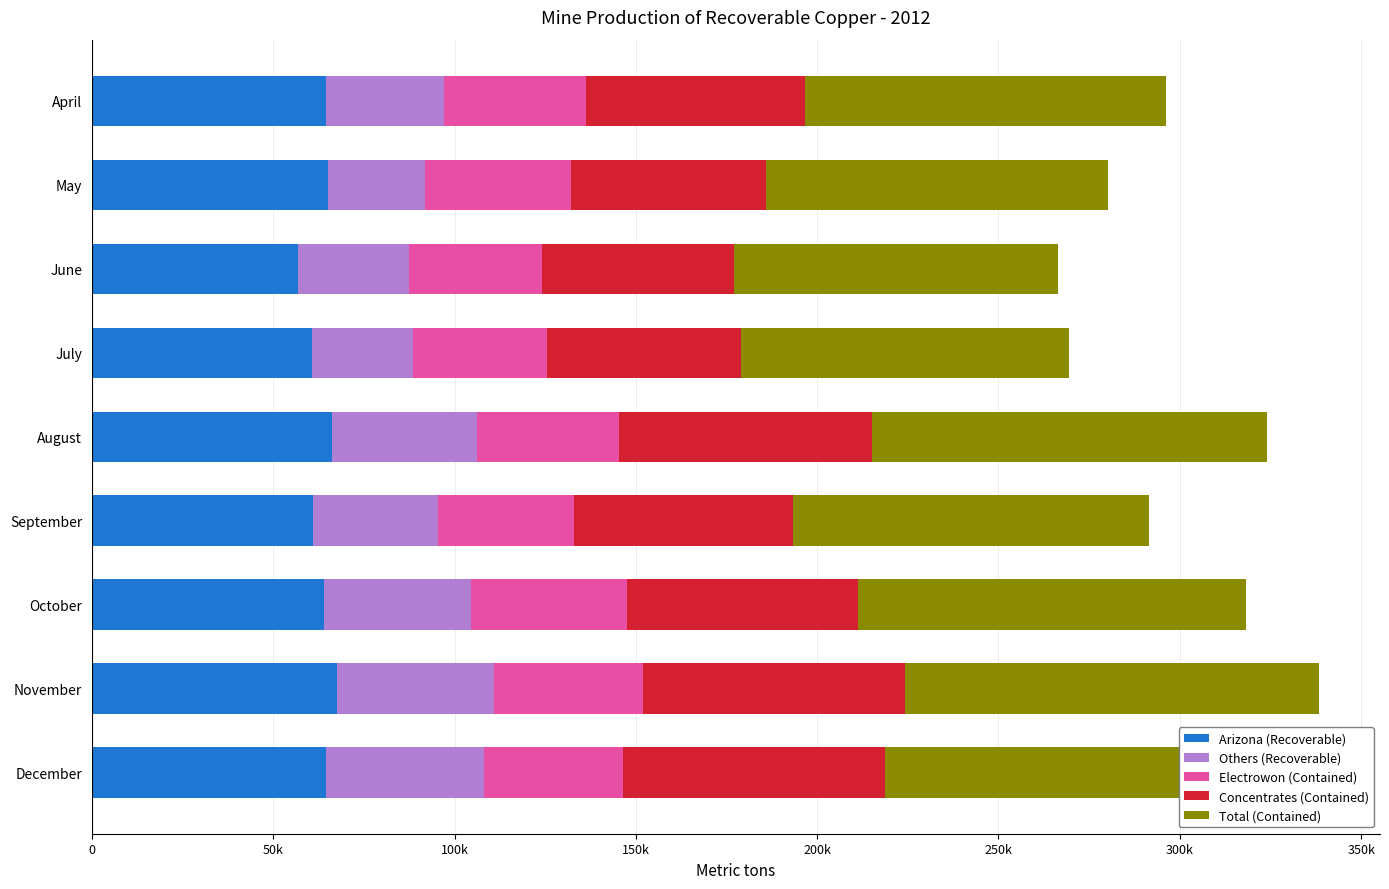

Rank the series by their maximum value, from lowest to highest.

Electrowon (Contained), Others (Recoverable), Arizona (Recoverable), Concentrates (Contained), Total (Contained)